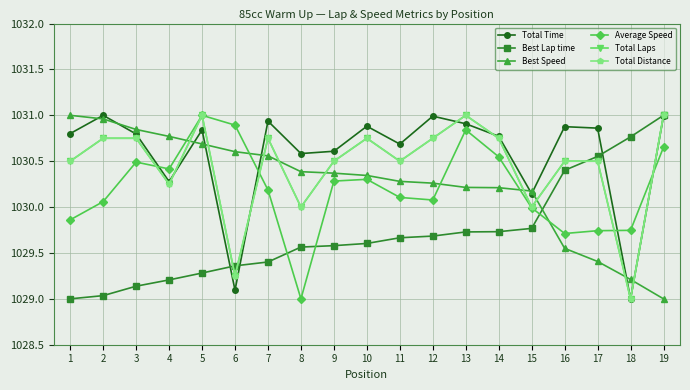

Between 16 and 1, which is larger?

16